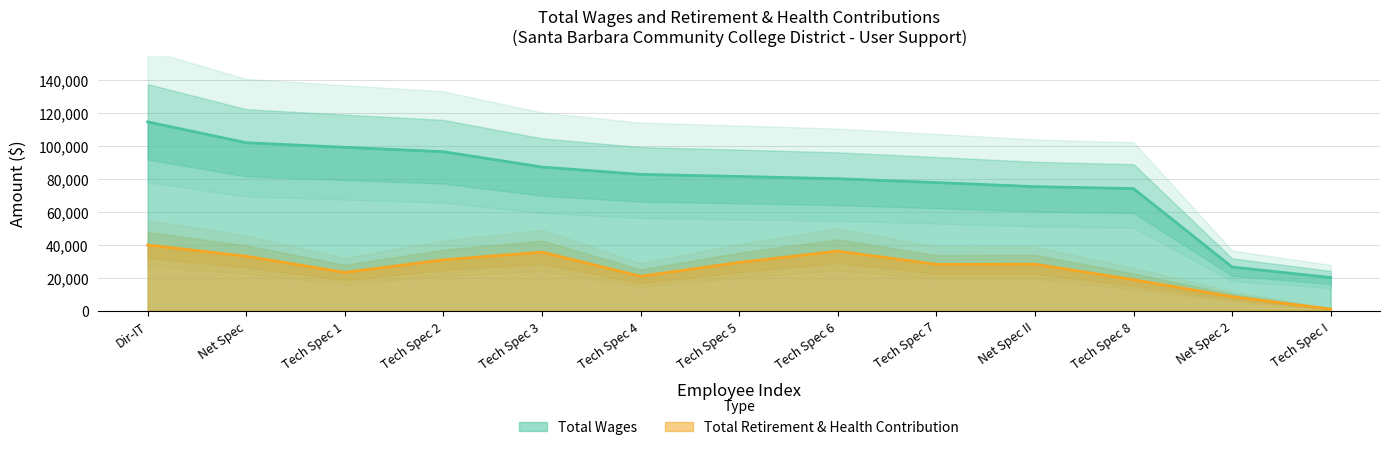

List the series in order of their overall mean, highest first.

Total Wages, Total Retirement & Health Contribution